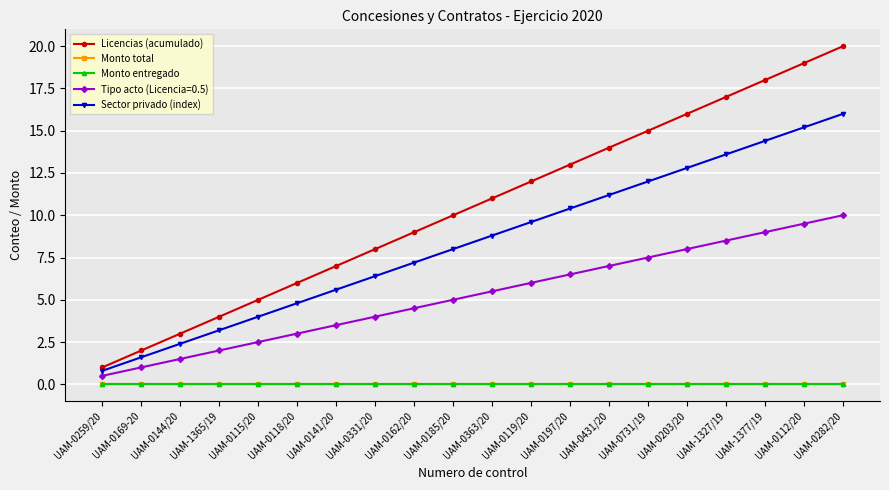

What position from the left is UAM-1365/19?

4